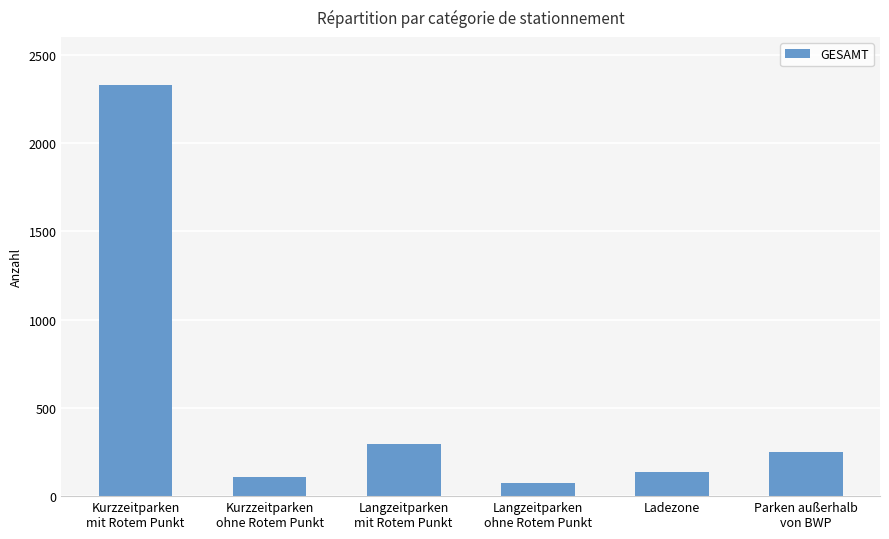

Which label corresponds to the smallest value in the chart?

Langzeitparken
ohne Rotem Punkt